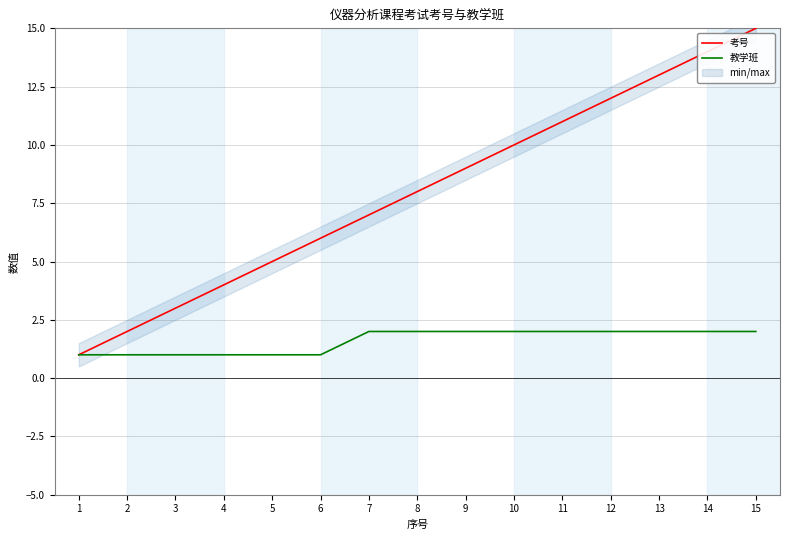

What is the spread (max minus min) of values at 6?

5